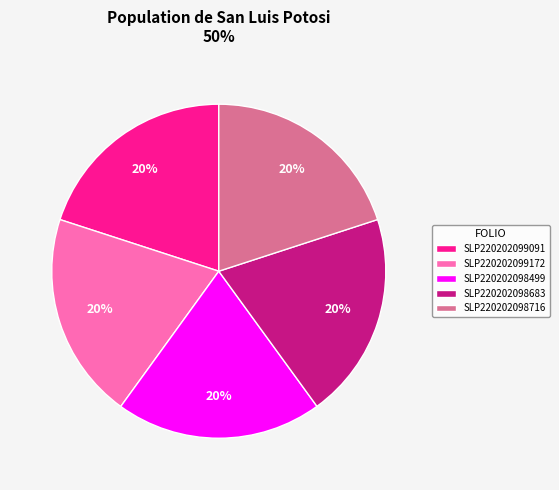

Does SLP220202099091 account for over 50% of the chart?

No